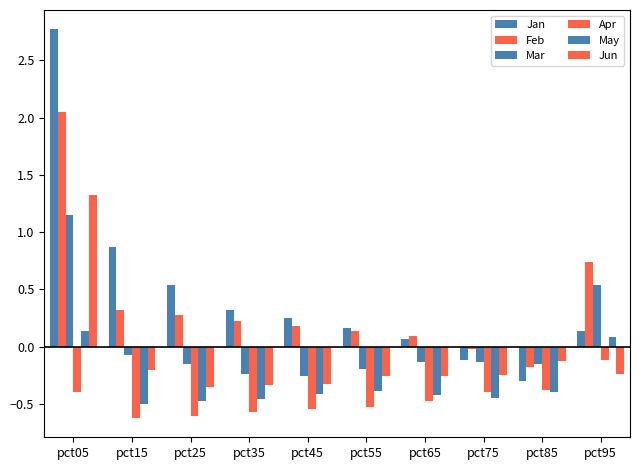

At which label does Jan first exceed 0?

pct05